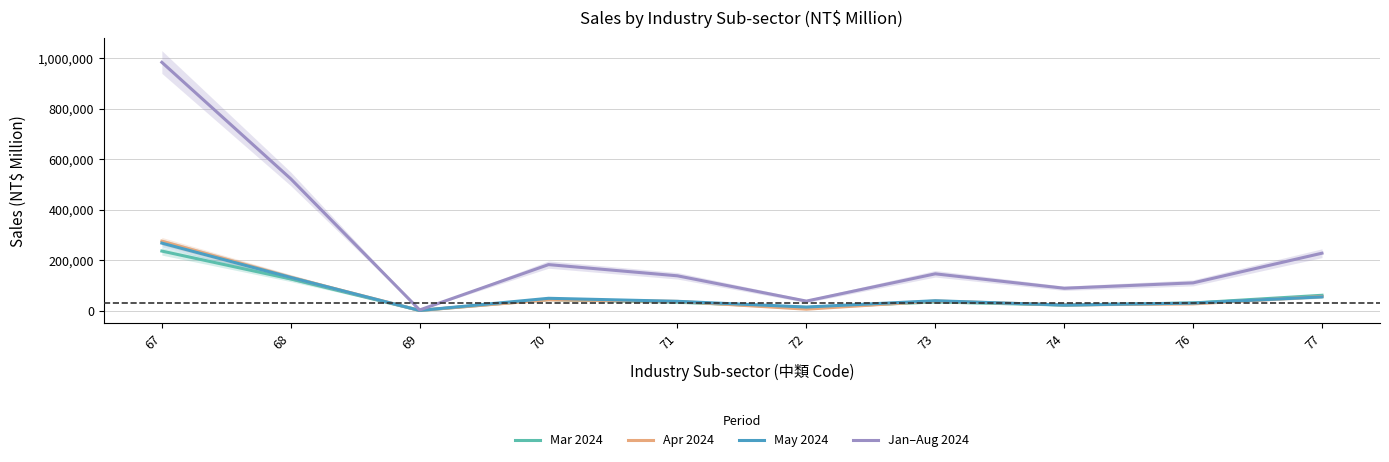

How many values in the Jan–Aug 2024 series exceed 145779?

4